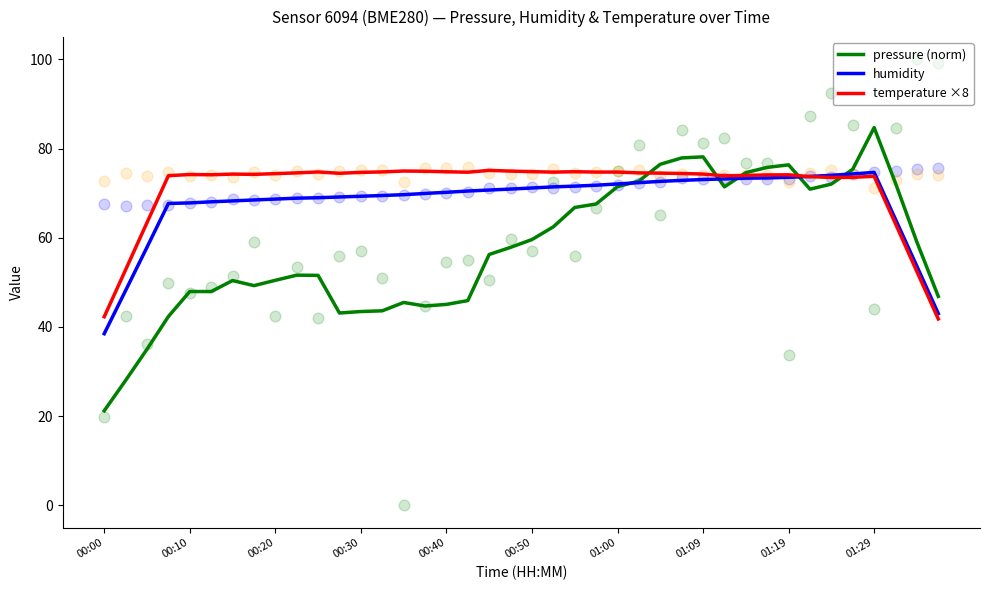

Which series has the widest spread of Y values?

pressure (norm)